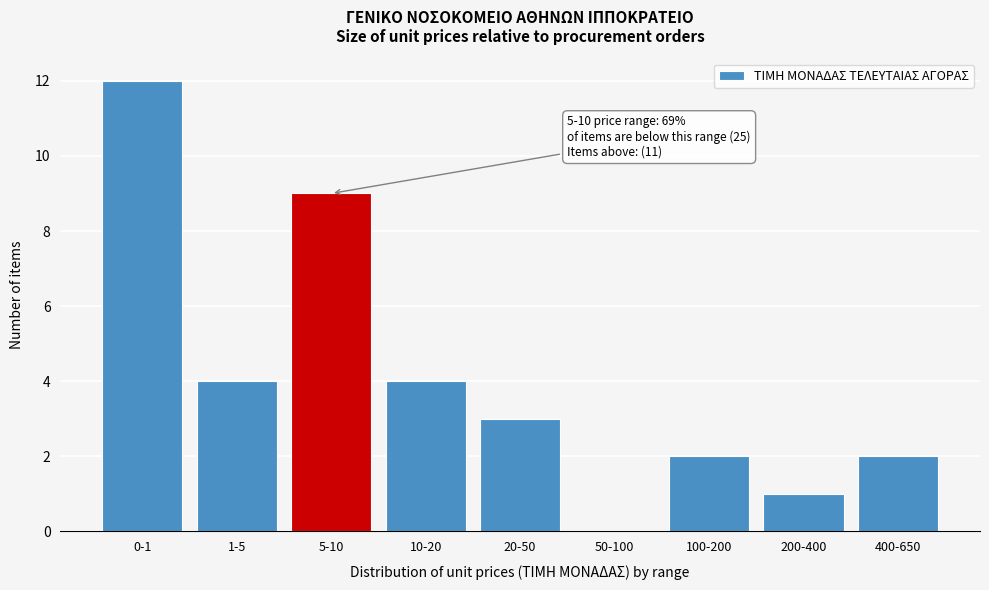

Reading right to left, what are all the values shown in this chart?

400-650=2	200-400=1	100-200=2	50-100=0	20-50=3	10-20=4	5-10=9	1-5=4	0-1=12